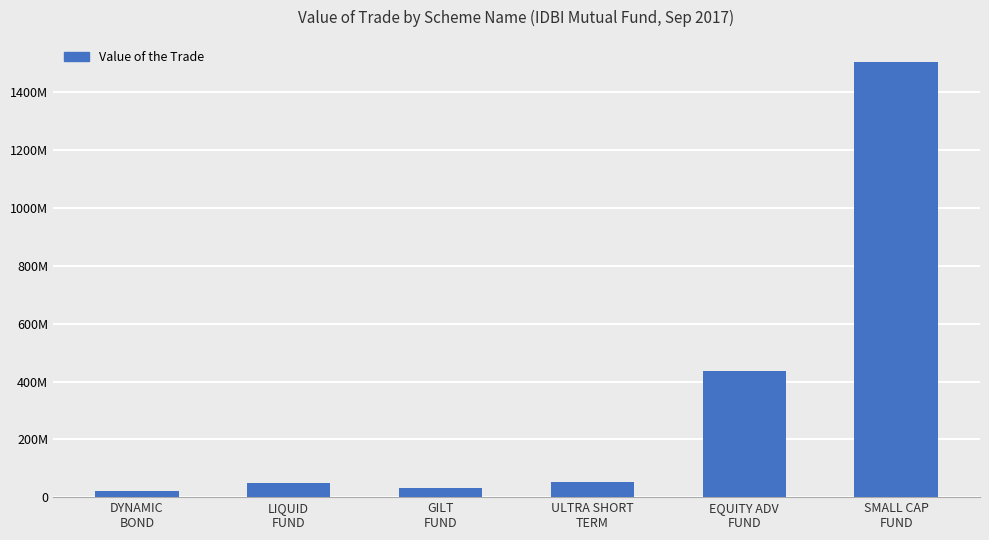

What is the value of the 2nd bar from the left?

49620050